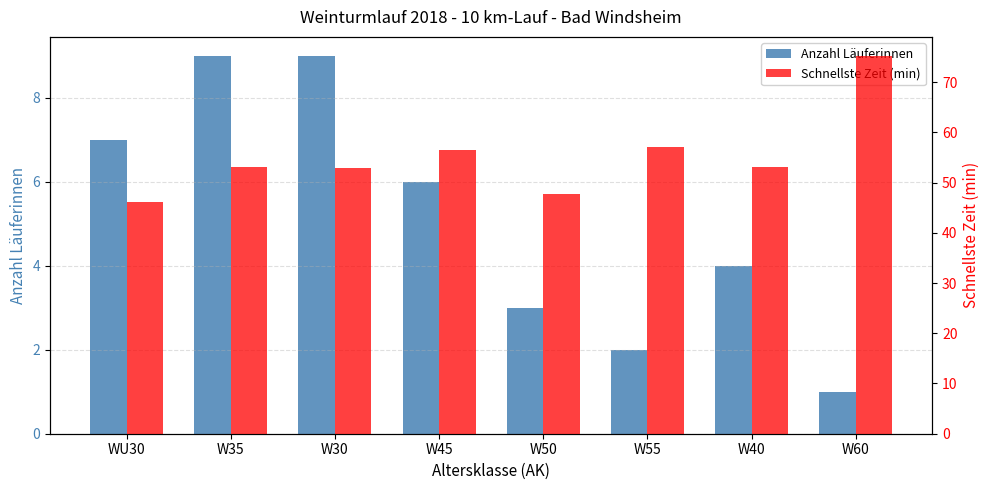

What is the difference between the Anzahl Läuferinnen values at W35 and W50?

6.0